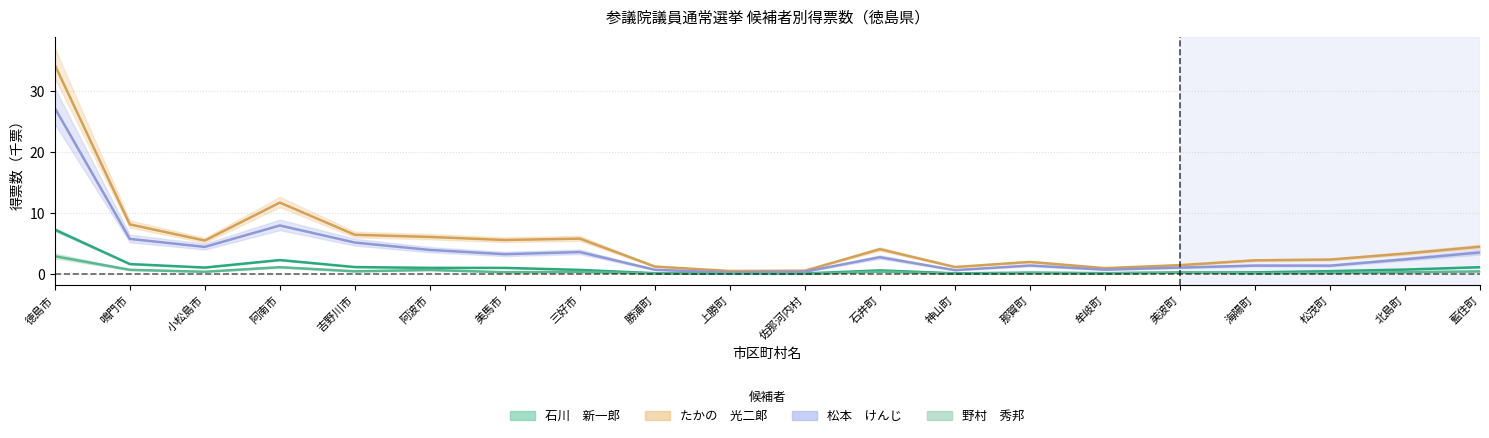

True or false: たかの　光二郞 and 野村　秀邦 cross at least once.

False